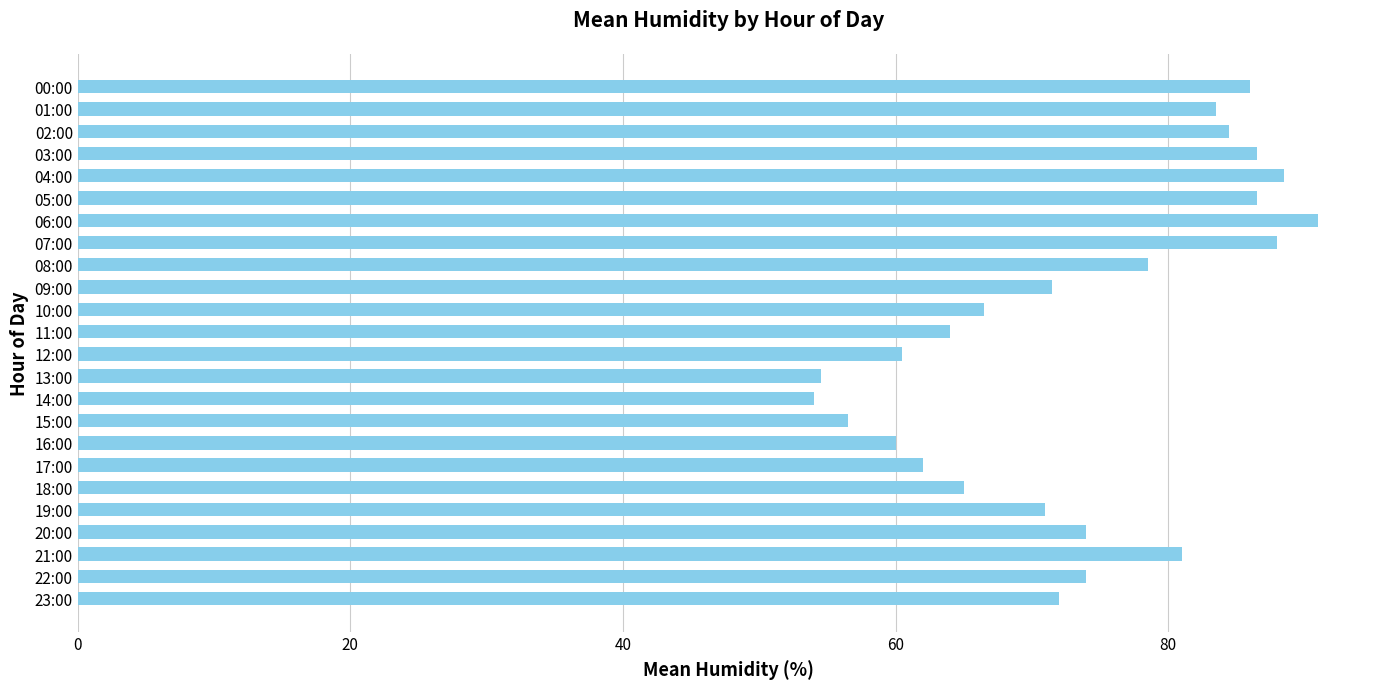

The value at 14:00 is 25.5. True or false?

False